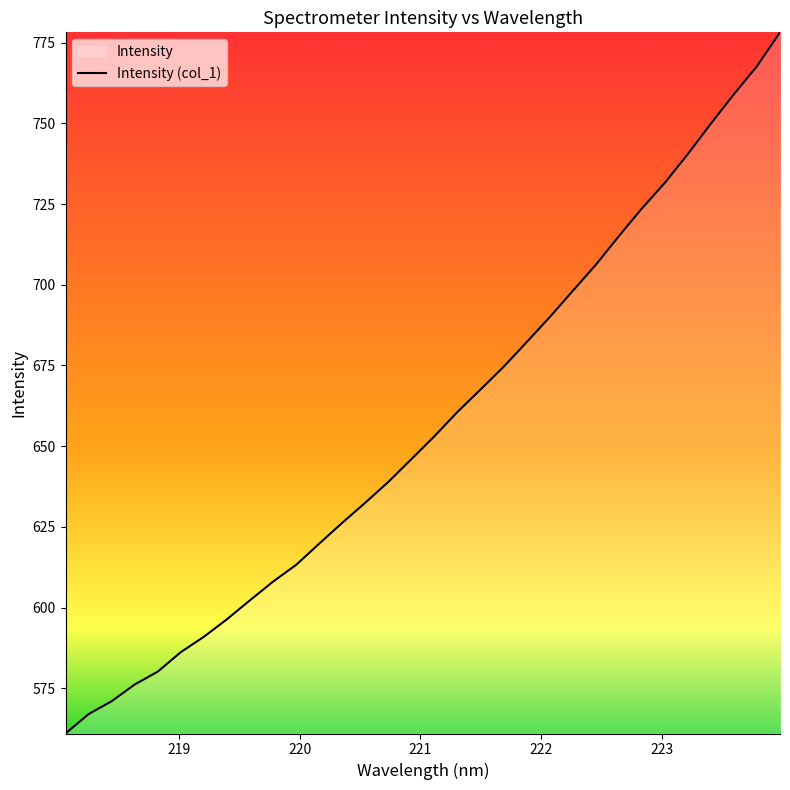

What is the smallest value displayed?

561.0